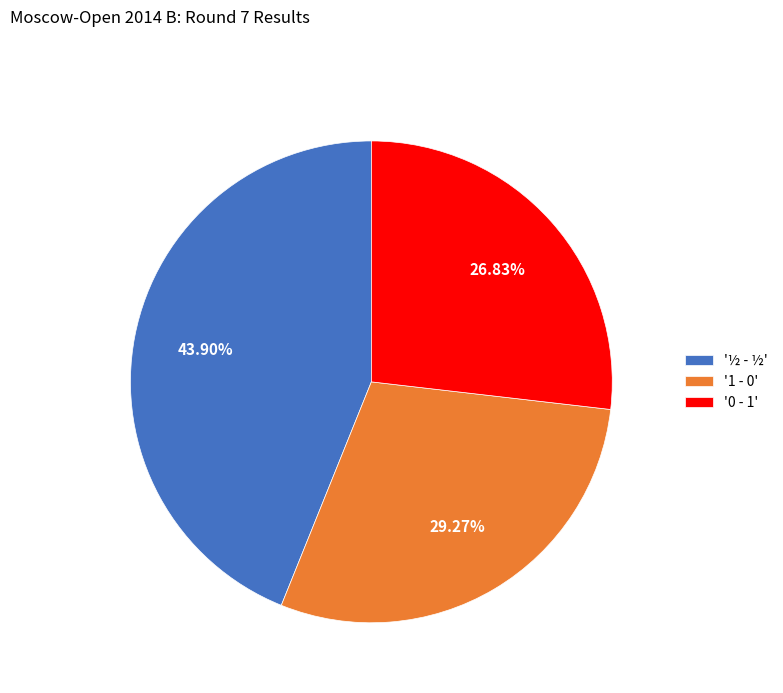

Approximately how many times larger is the value at '1 - 0' compared to '0 - 1'?

1.1